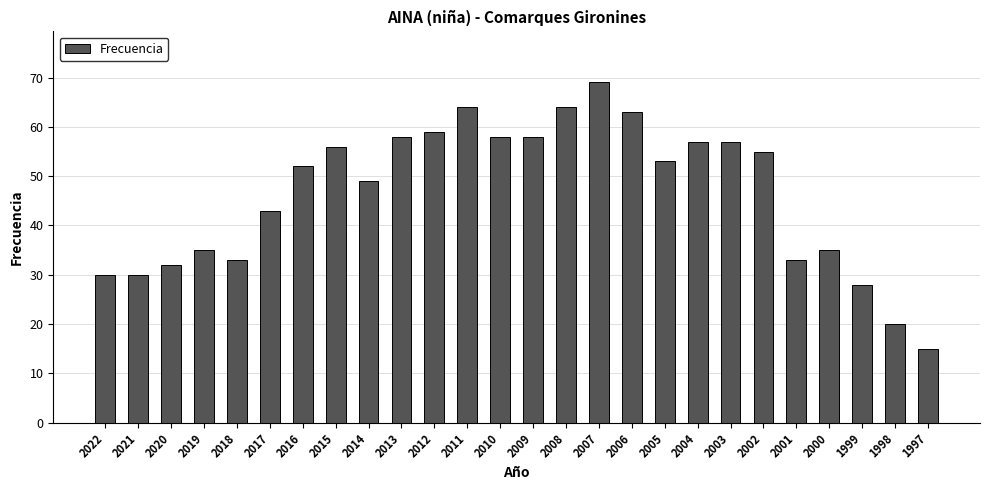

What is the value of the 2nd bar from the left?

30